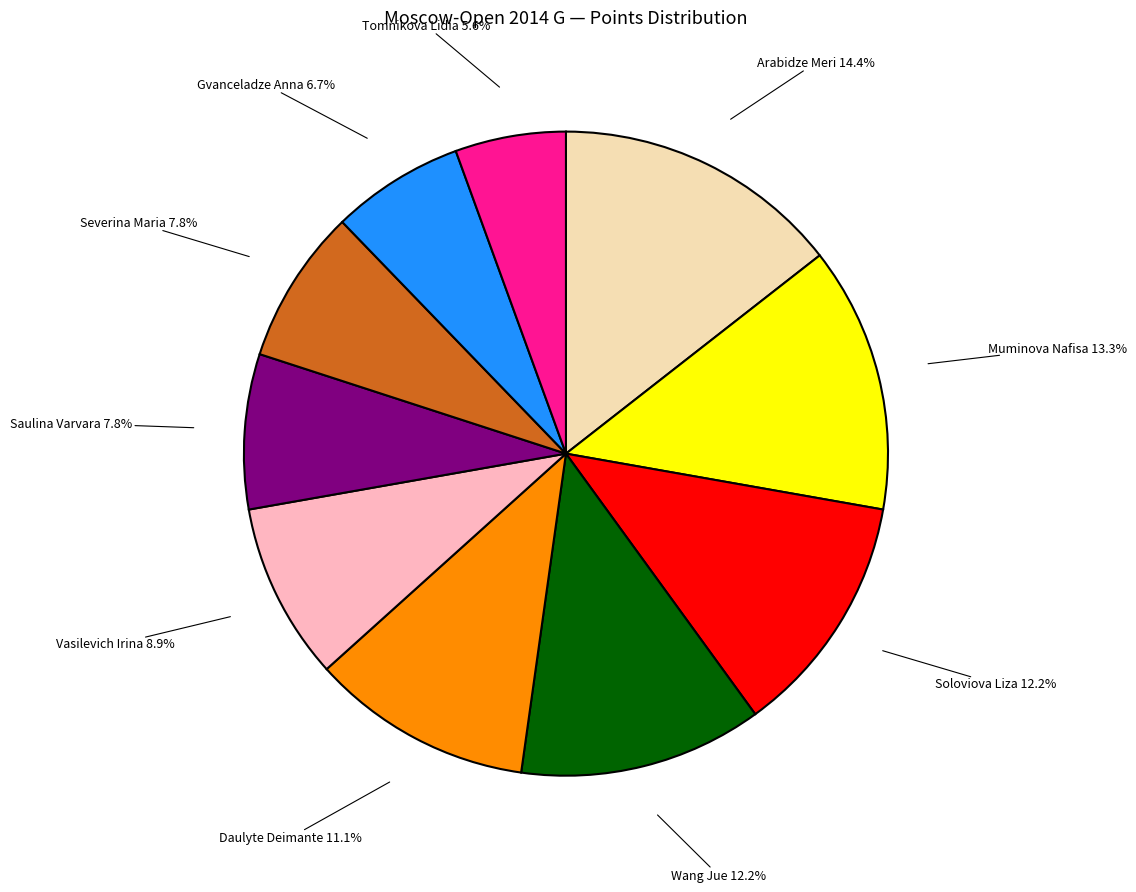

Is there any slice that represents more than half of the pie?

No